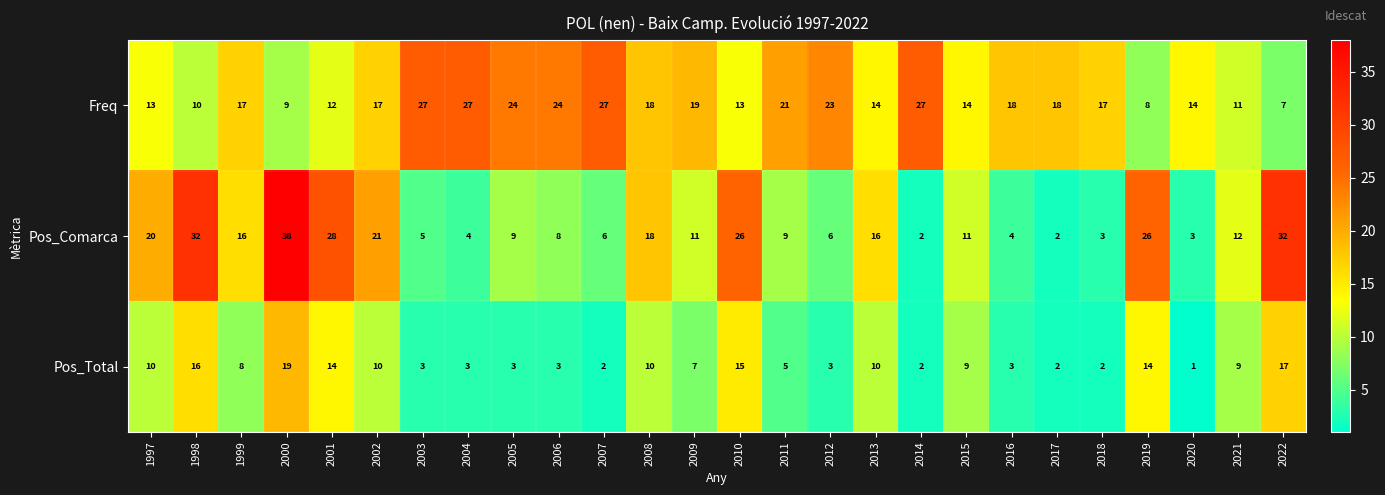

Which series changed the most between 2003 and 2019?

Pos_Comarca